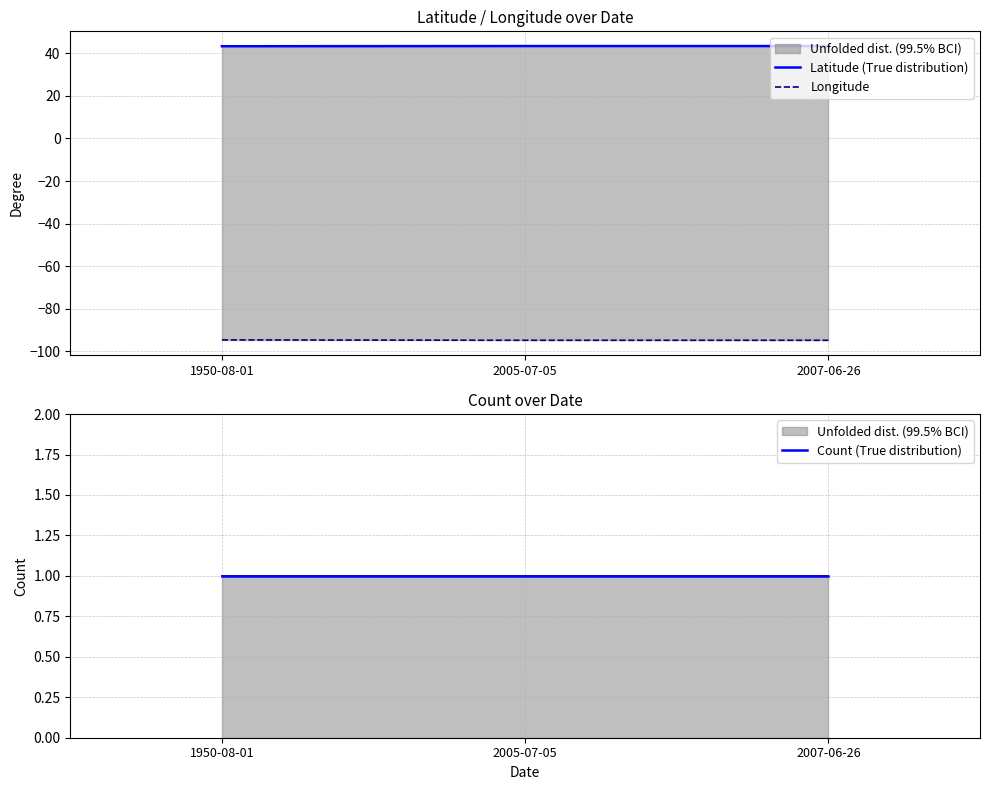

Is it true that Count (True distribution) equals 1.0 at 2007-06-26?

True